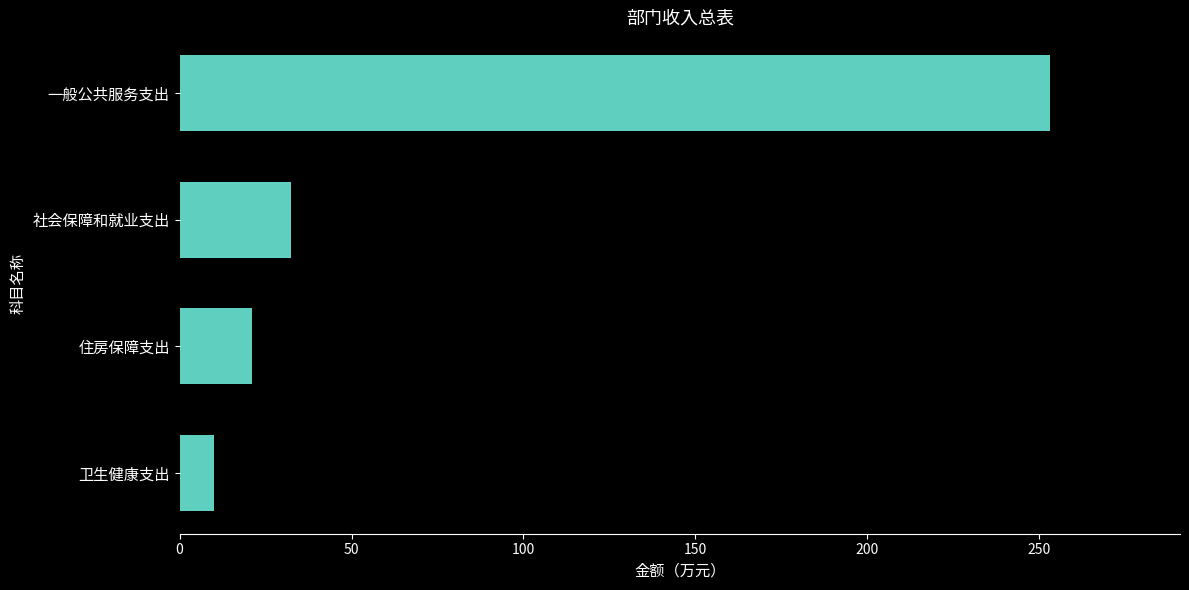

Is it true that the value at 社会保障和就业支出 is 11.5?

False